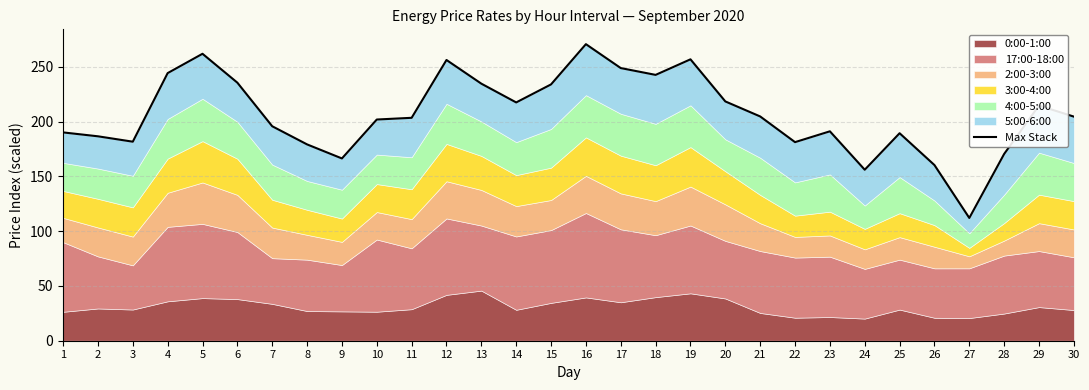

What is the difference between the maximum and minimum values?

158.7